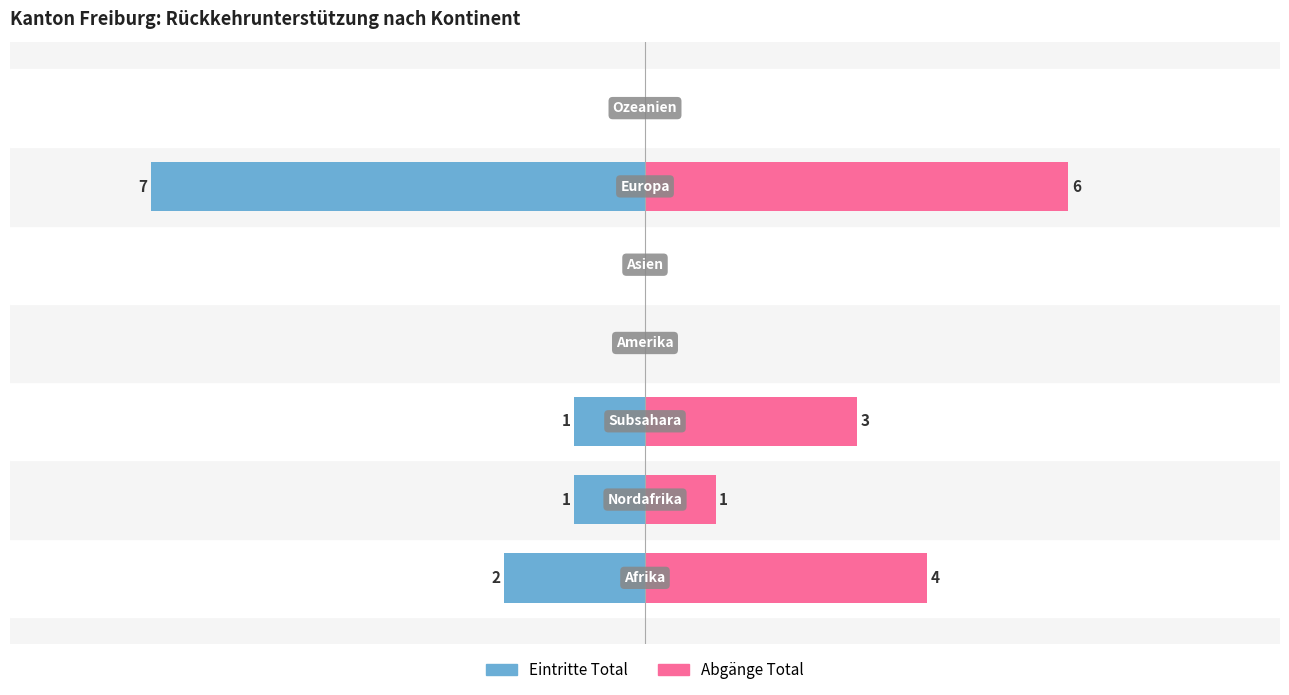

What is the sum of all Abgänge Total values?

14